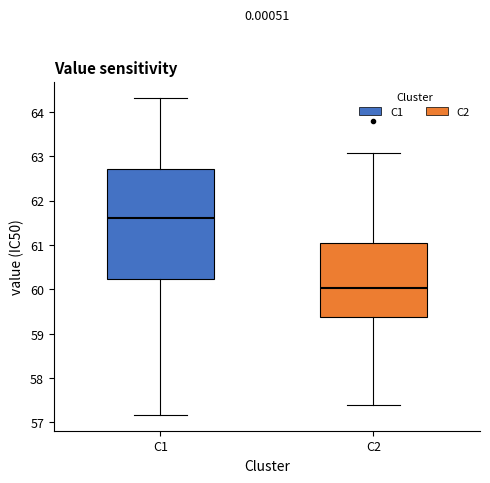

Where does the median line of the box for C1 sit on the y-axis? The values are not printed on the chart, so give them approximately, as read against the axis.

61.6